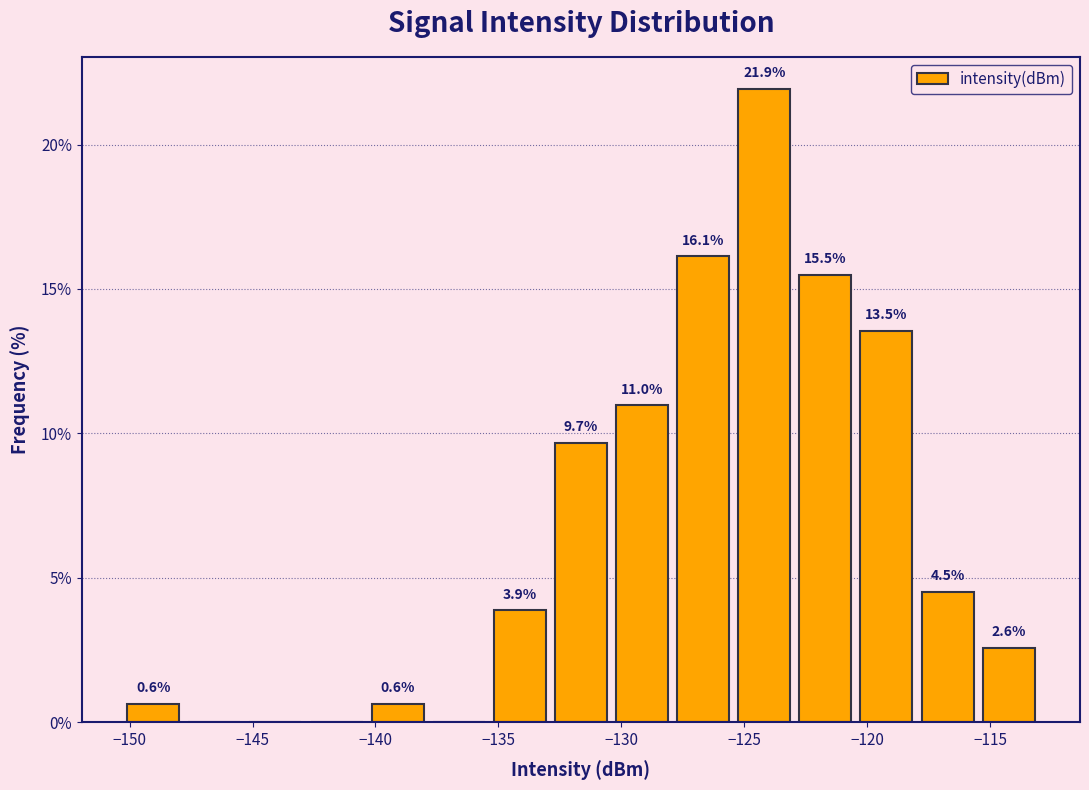

Which range on the x-axis has the tallest bar?

-125.5 to -123.0